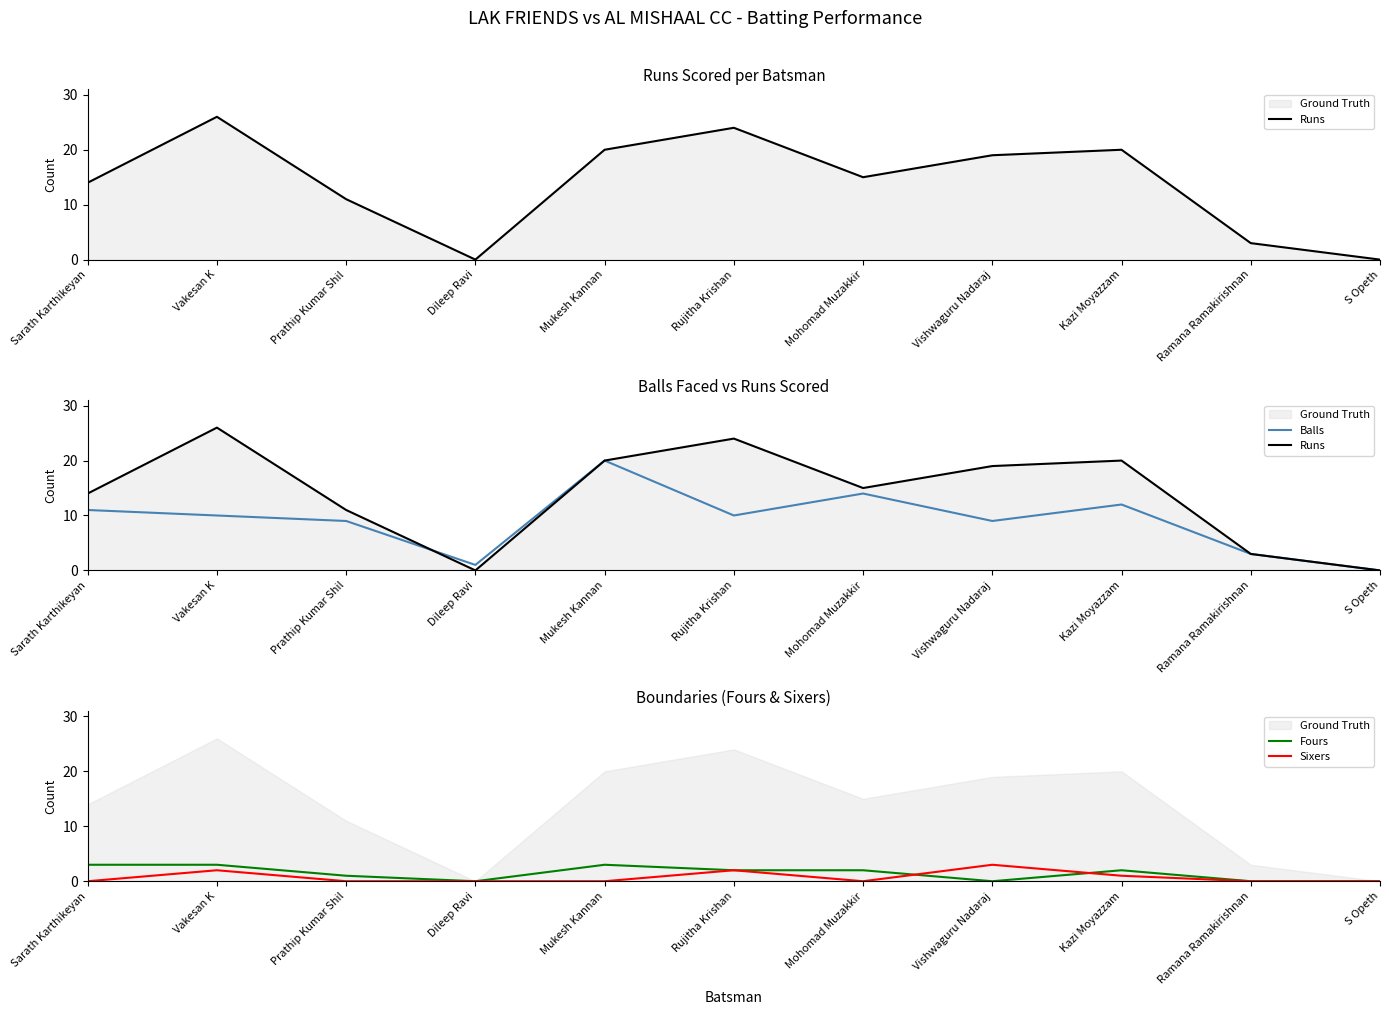

How many lines are shown in the chart?

4